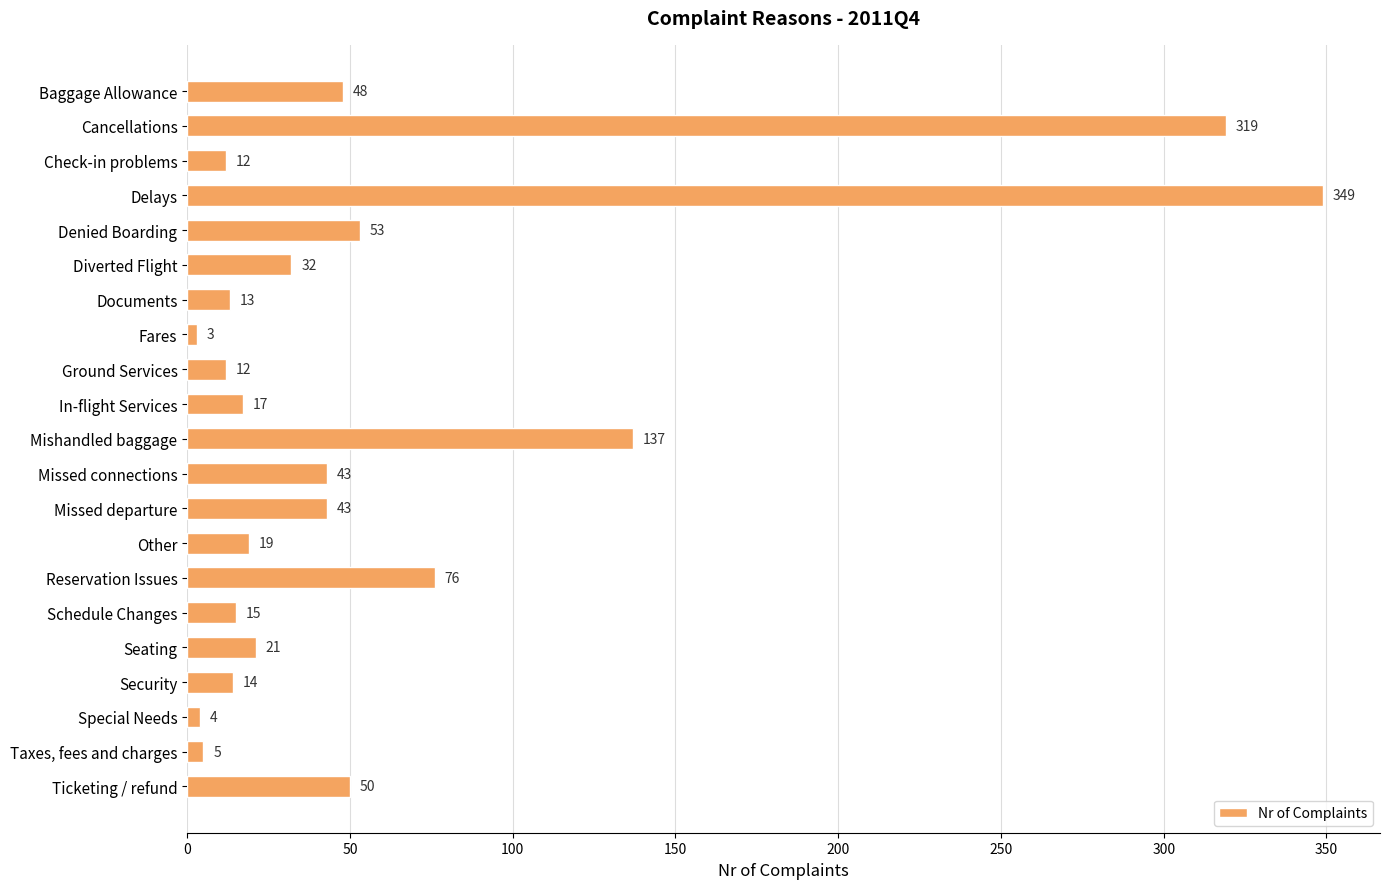

What is the average value?

61